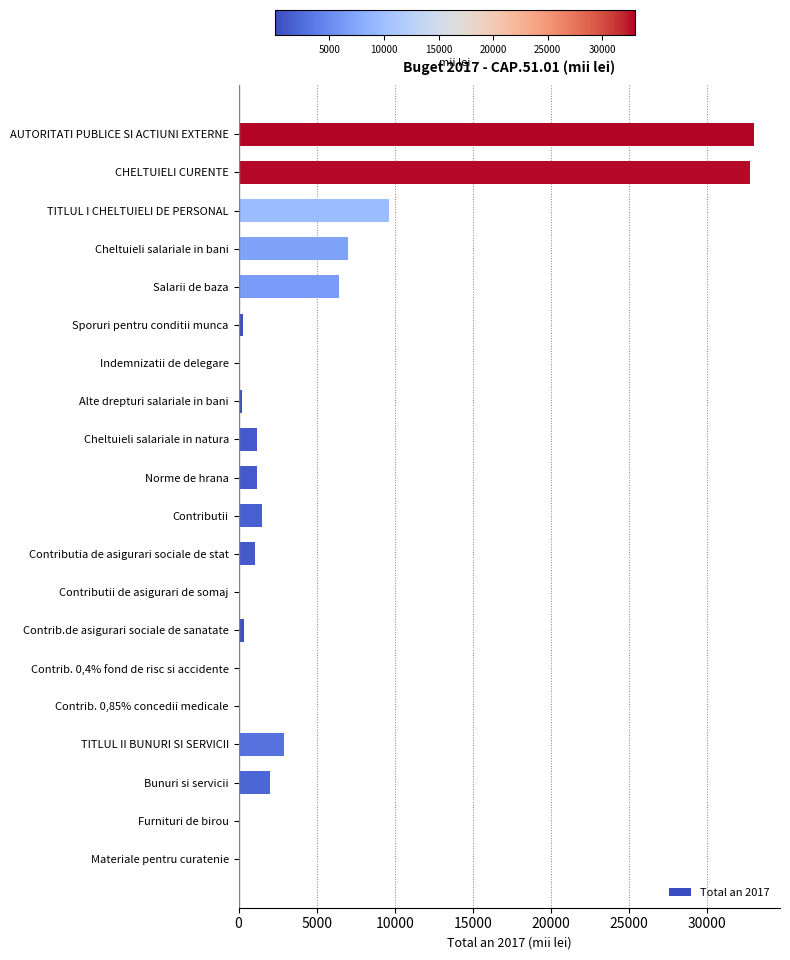

What value does the data have at Bunuri si servicii?

1996.8